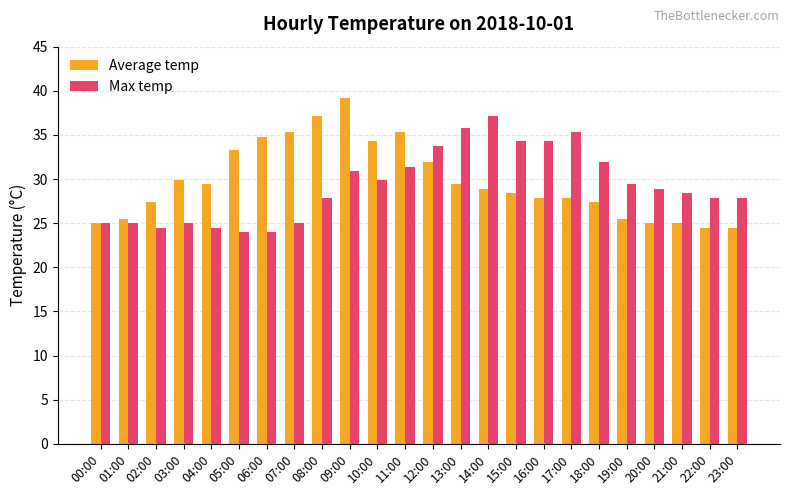

Reading right to left, transcribe all the data shown in this chart.

Average temp: 24.5	24.5	25.0	25.0	25.5	27.4	27.9	27.9	28.4	28.9	29.4	31.9	35.3	34.3	39.2	37.2	35.3	34.8	33.3	29.4	29.9	27.4	25.5	25.0
Max temp: 27.9	27.9	28.4	28.9	29.4	31.9	35.3	34.3	34.3	37.2	35.8	33.8	31.4	29.9	30.9	27.9	25.0	24.0	24.0	24.5	25.0	24.5	25.0	25.0